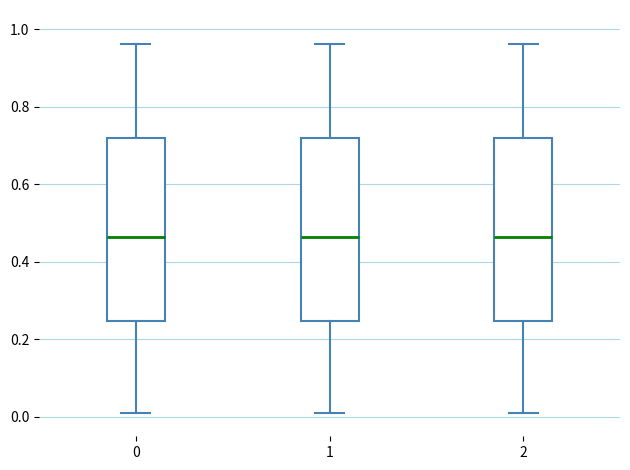

Where does the median line of the box at x = 1 sit on the y-axis? The values are not printed on the chart, so give them approximately, as read against the axis.

0.46